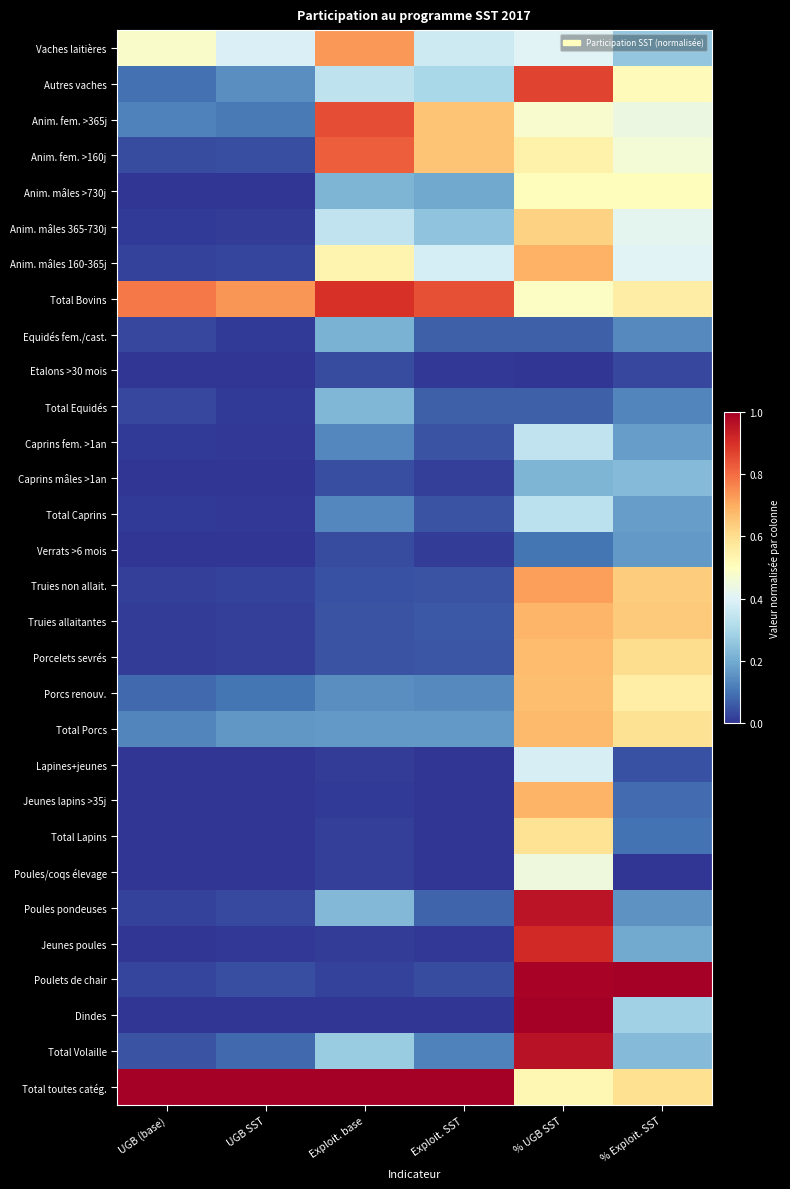

Which series has the largest total across all categories?

Total toutes catég.